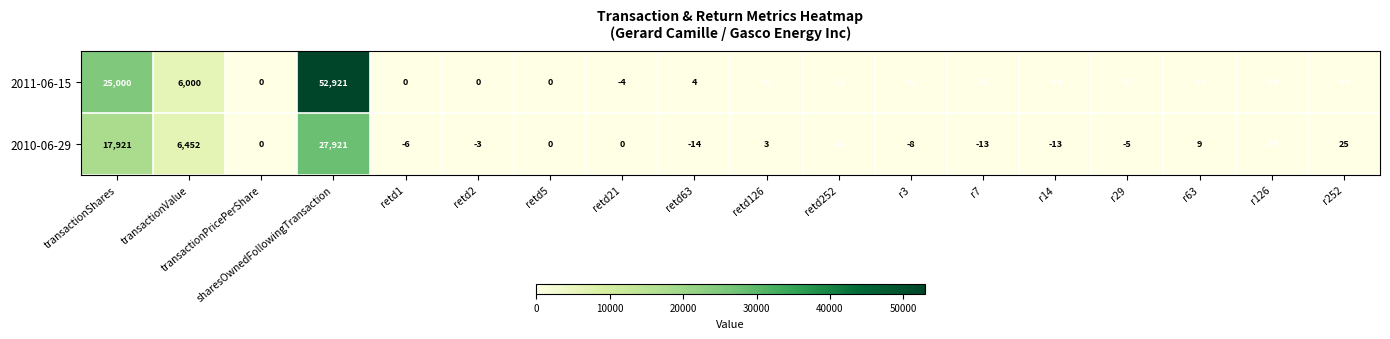

At which category is the sum across all series the highest?

sharesOwnedFollowingTransaction